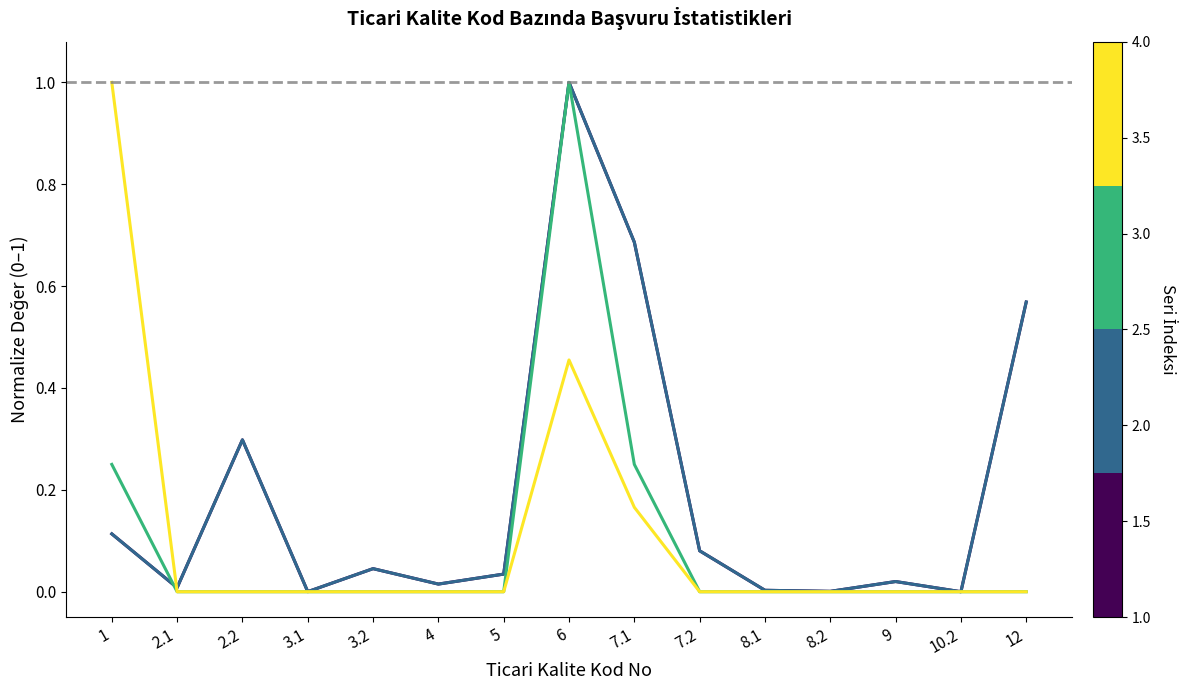

At which category is the sum across all series the highest?

6